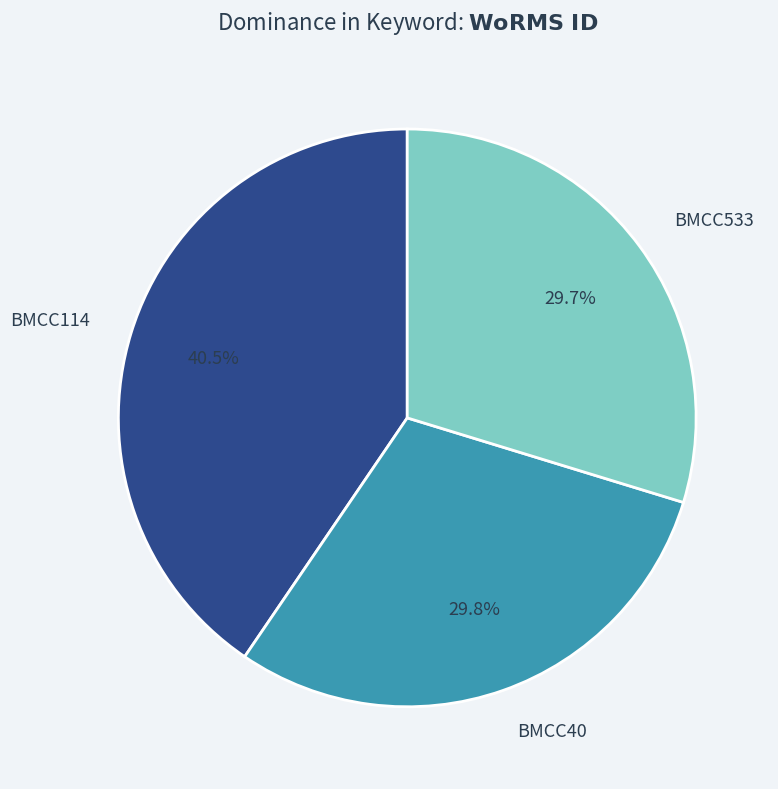

Is there a majority slice in this chart?

No